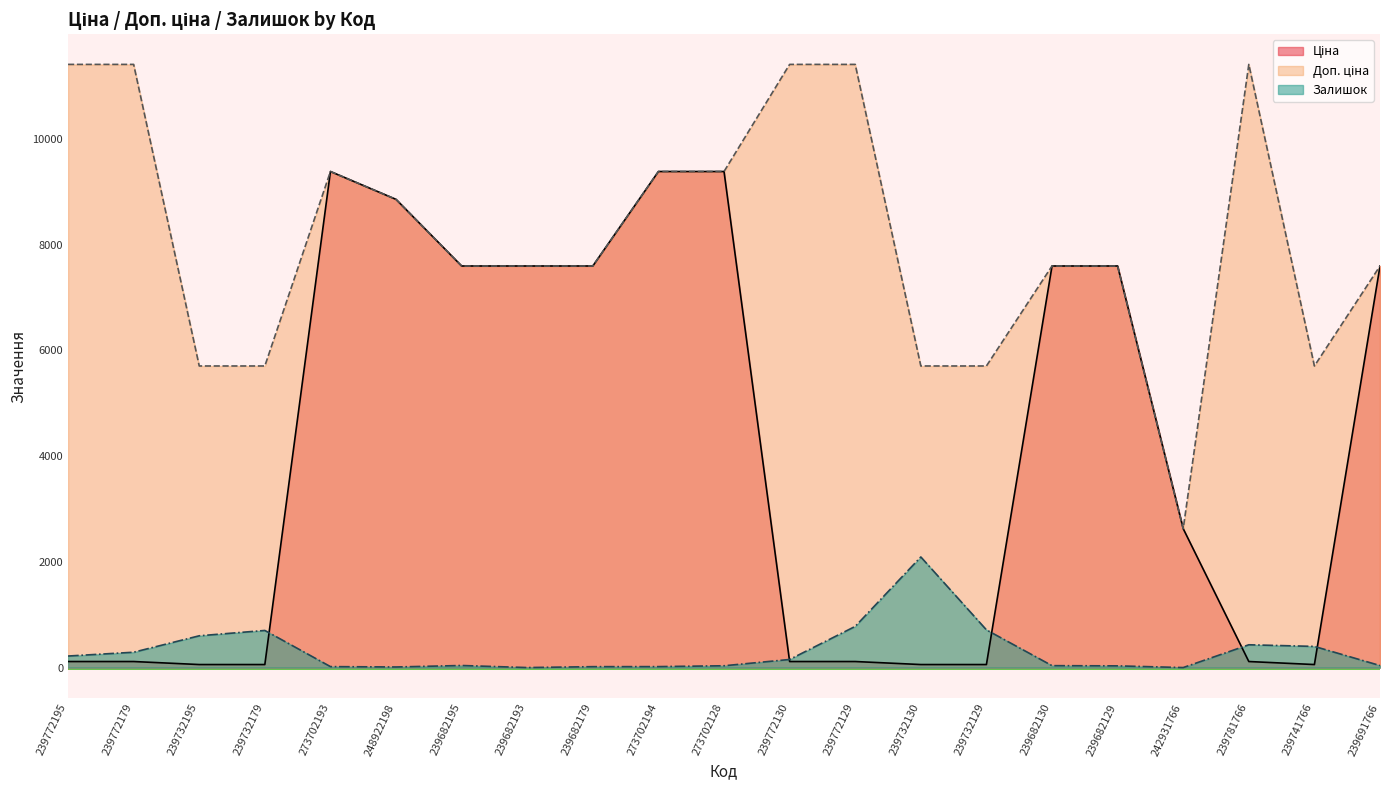

Reading right to left, list all the values displayed in this chart.

Ціна: 239691766=7596.5	239741766=57.0	239781766=114.1	242931766=2627.5	239682129=7596.5	239682130=7596.5	239732129=57.0	239732130=57.0	239772129=114.1	239772130=114.1	273702128=9384.0	273702194=9384.0	239682179=7596.5	239682193=7596.5	239682195=7596.5	248922198=8856.7	273702193=9384.0	239732179=57.0	239732195=57.0	239772179=114.1	239772195=114.1
Доп. ціна: 239691766=7596.5	239741766=5705.0	239781766=11410.0	242931766=2628.0	239682129=7596.5	239682130=7596.5	239732129=5705.0	239732130=5705.0	239772129=11410.0	239772130=11410.0	273702128=9384.0	273702194=9384.0	239682179=7596.5	239682193=7596.5	239682195=7596.5	248922198=8856.7	273702193=9384.0	239732179=5705.0	239732195=5705.0	239772179=11410.0	239772195=11410.0
Залишок: 239691766=38.0	239741766=400.0	239781766=431.0	242931766=0.0	239682129=32.0	239682130=36.0	239732129=713.0	239732130=2092.0	239772129=779.0	239772130=153.0	273702128=34.0	273702194=18.0	239682179=17.0	239682193=0.0	239682195=39.0	248922198=11.0	273702193=18.0	239732179=702.0	239732195=601.0	239772179=290.0	239772195=218.0